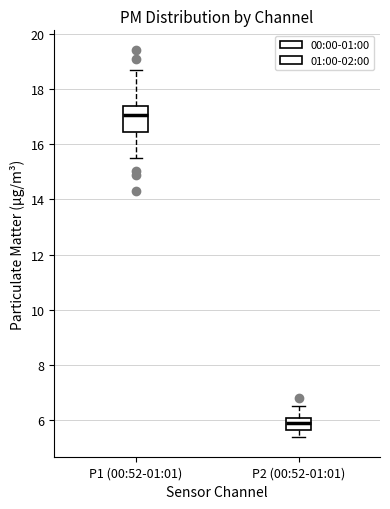

Reading left to right, transcribe this box plot: for each box, give where its median line is, the range the box spans, and where its two whiskers end, as read against the y-axis. The values are not printed on the chart, so give them approximately, as read against the axis.

P1 (00:52-01:01): median 17.0, box 16.4 to 17.4, whiskers 15.4 to 18.6
P2 (00:52-01:01): median 6.0 (inside the box), box 5.6 to 6.0, whiskers 5.4 to 6.6